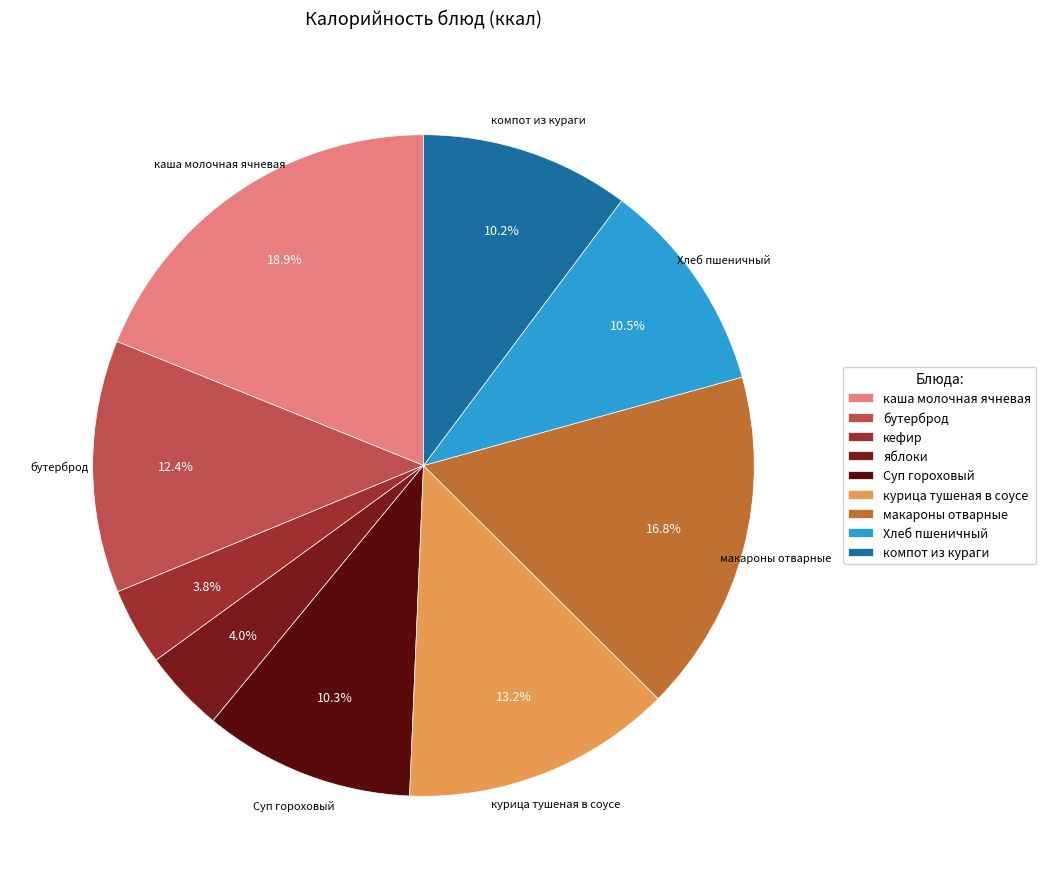

Between компот из кураги and бутерброд, which is larger?

бутерброд